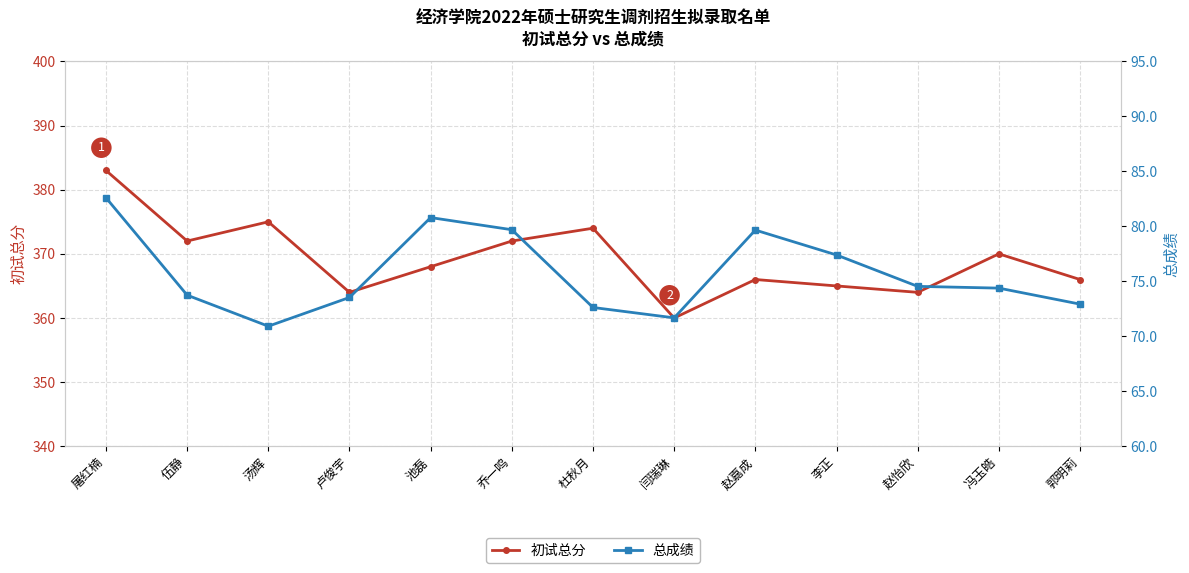

True or false: 总成绩 has more than 2 interior local peaks.

False